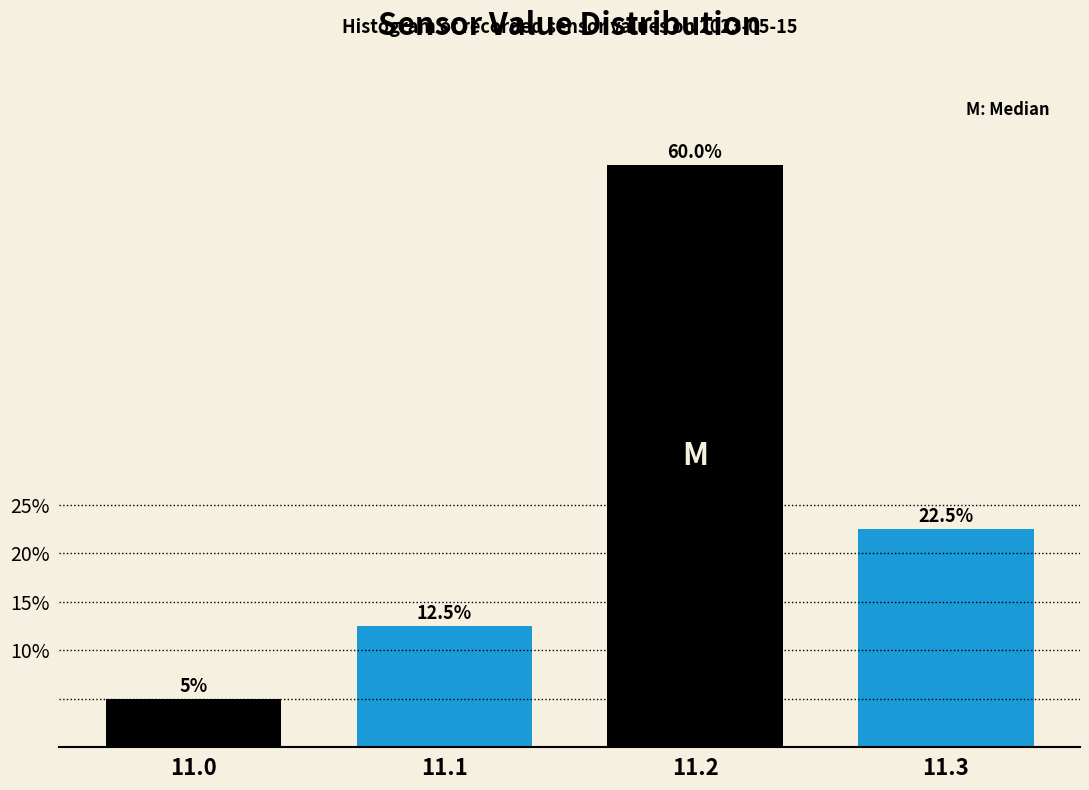

Reading left to right, transcribe this chart: for each bar, give the range it covers on the x-axis and its height.

10.95 to 11.05: 5.0
11.05 to 11.15: 12.5
11.15 to 11.25: 60.0
11.25 to 11.35: 22.5